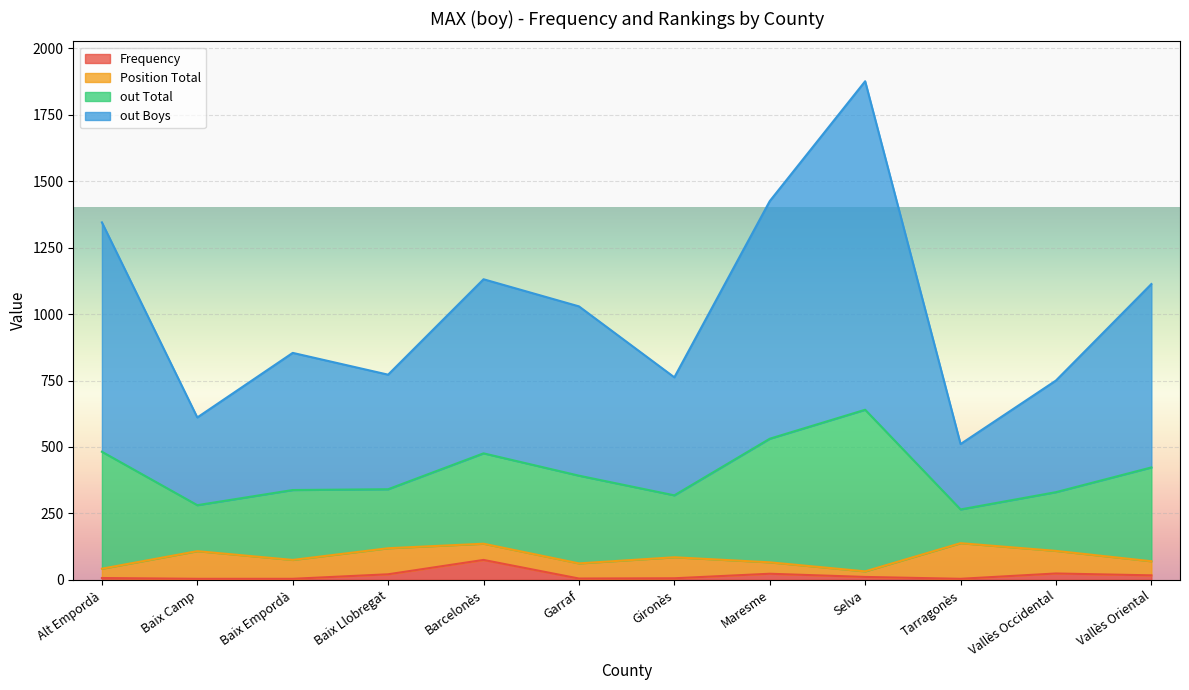

At which category is the sum across all series the highest?

Selva